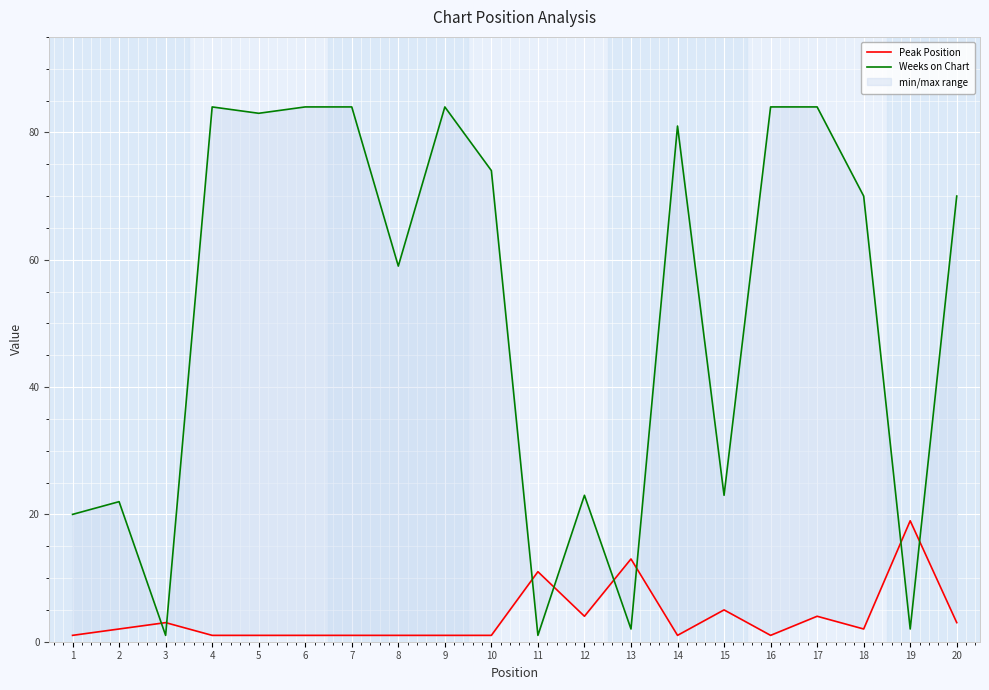

Which series has the widest spread of values?

Weeks on Chart